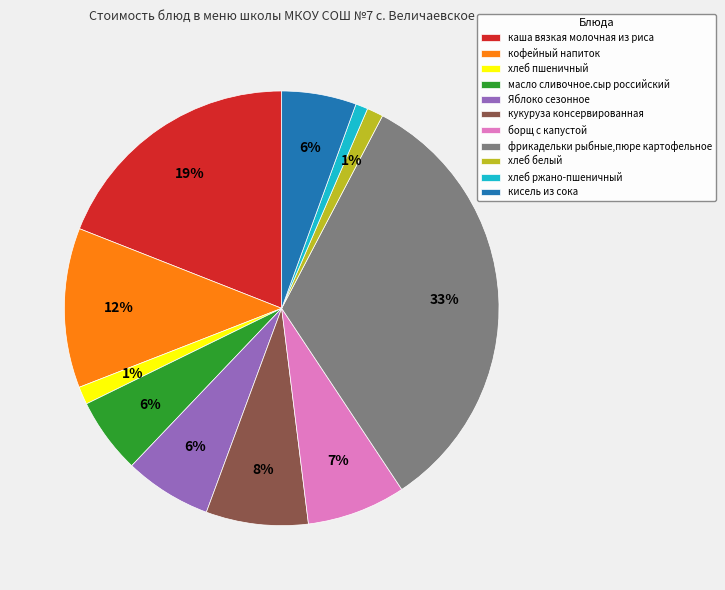

True or false: каша вязкая молочная из риса accounts for 13% of the total.

False